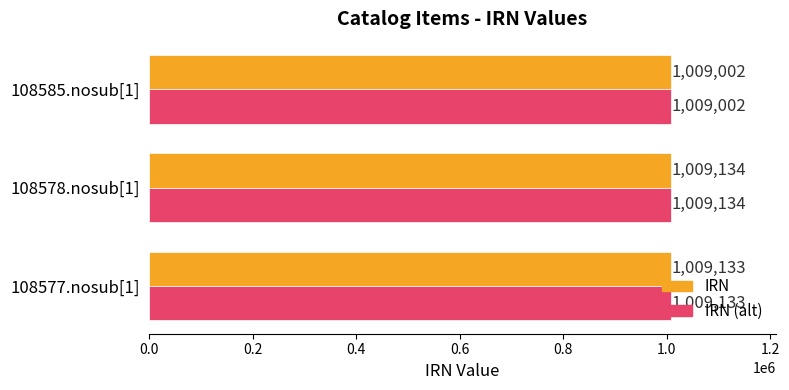

What is the difference between the maximum and minimum values in the IRN (alt) series?

132